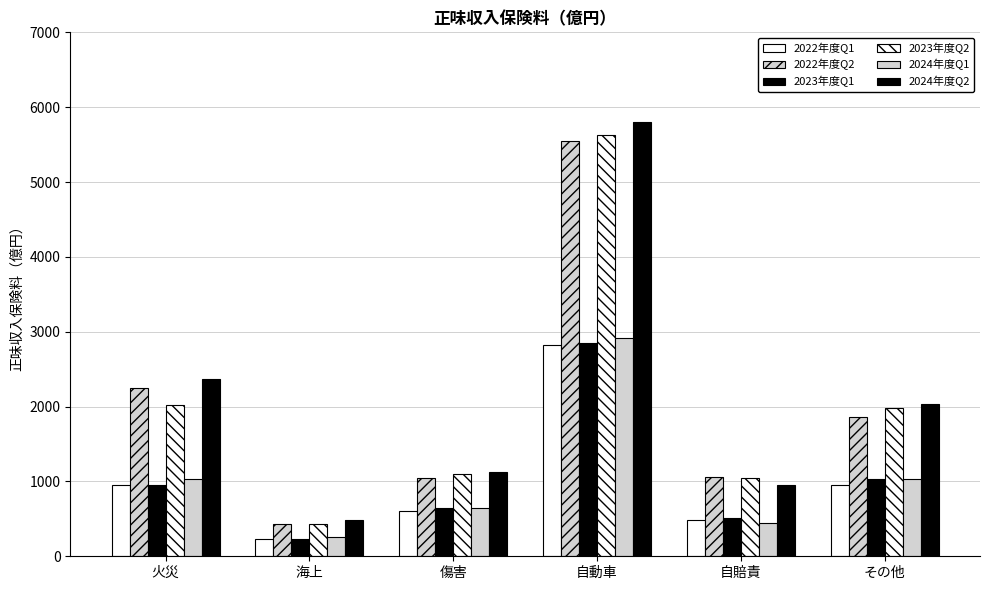

At 傷害, list the series in order from smallest to largest.

2022年度Q1, 2023年度Q1, 2024年度Q1, 2022年度Q2, 2023年度Q2, 2024年度Q2